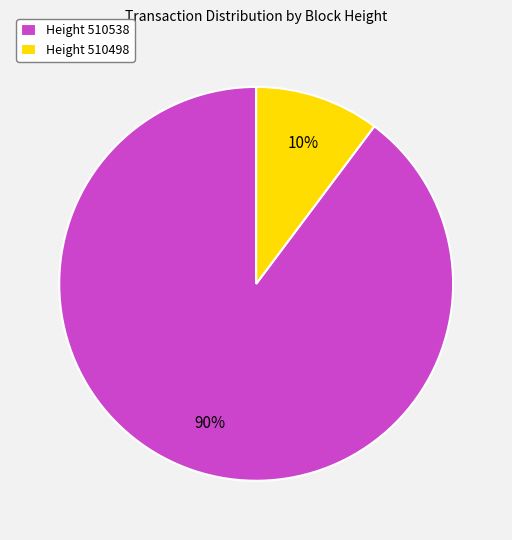

Between Height 510538 and Height 510498, which is larger?

Height 510538